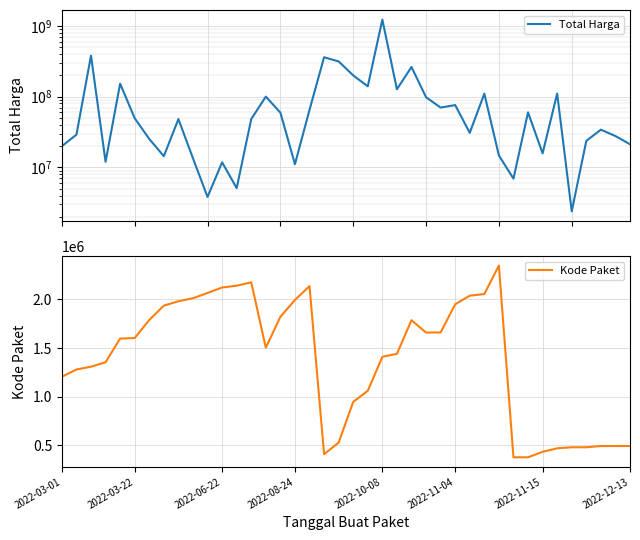

What is the highest value of the Kode Paket series?

2346755